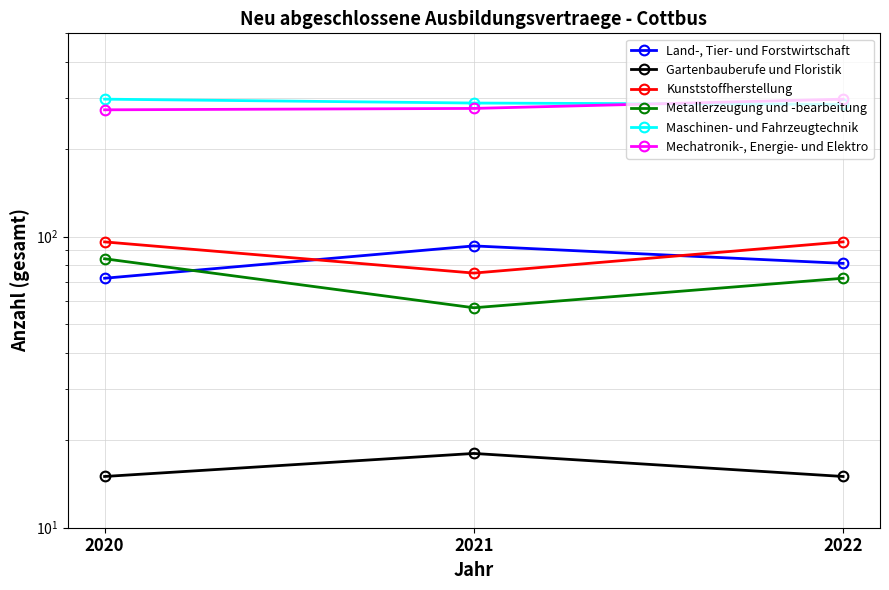

Does the chart have visible grid lines?

Yes